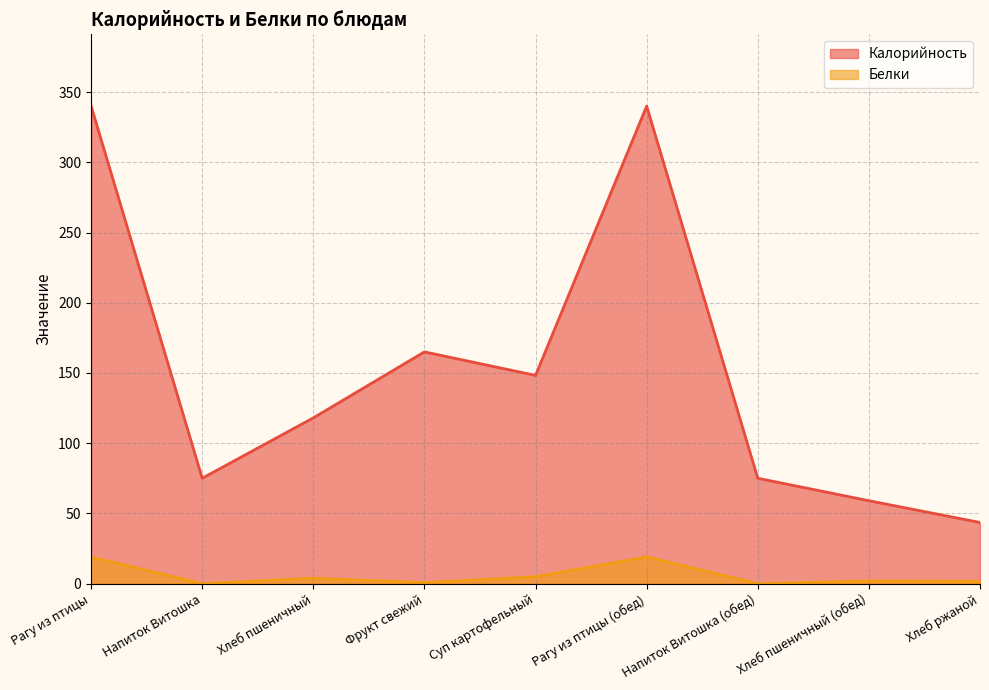

What is the maximum value for Калорийность?

340.1